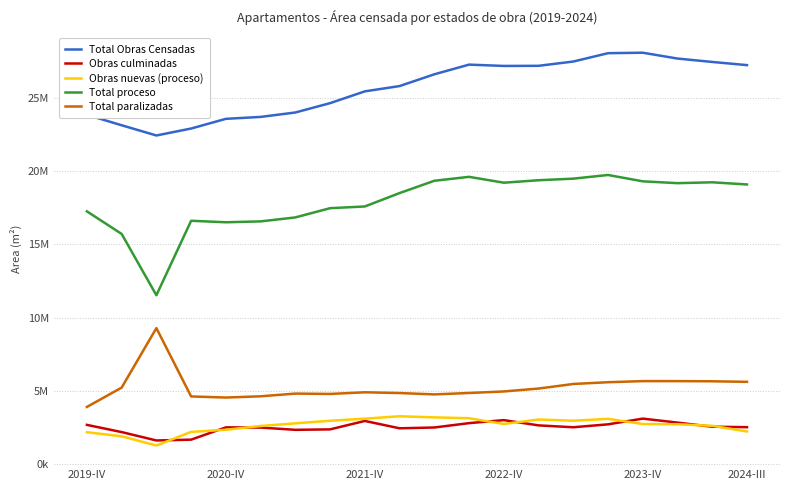

Does the chart display data point markers on the line(s)?

No